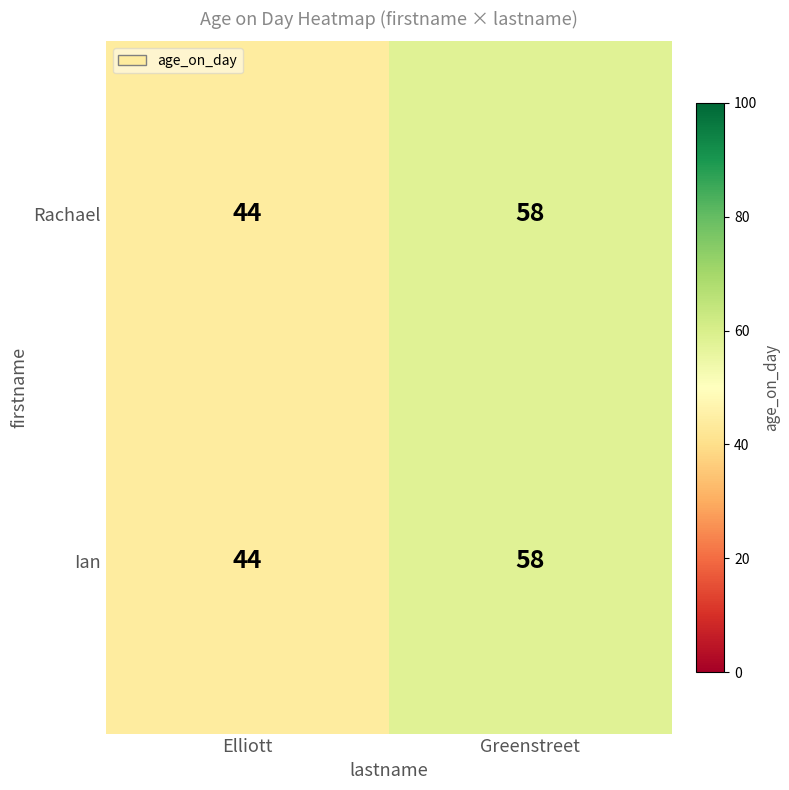

What is the total value across all series at Greenstreet?

116